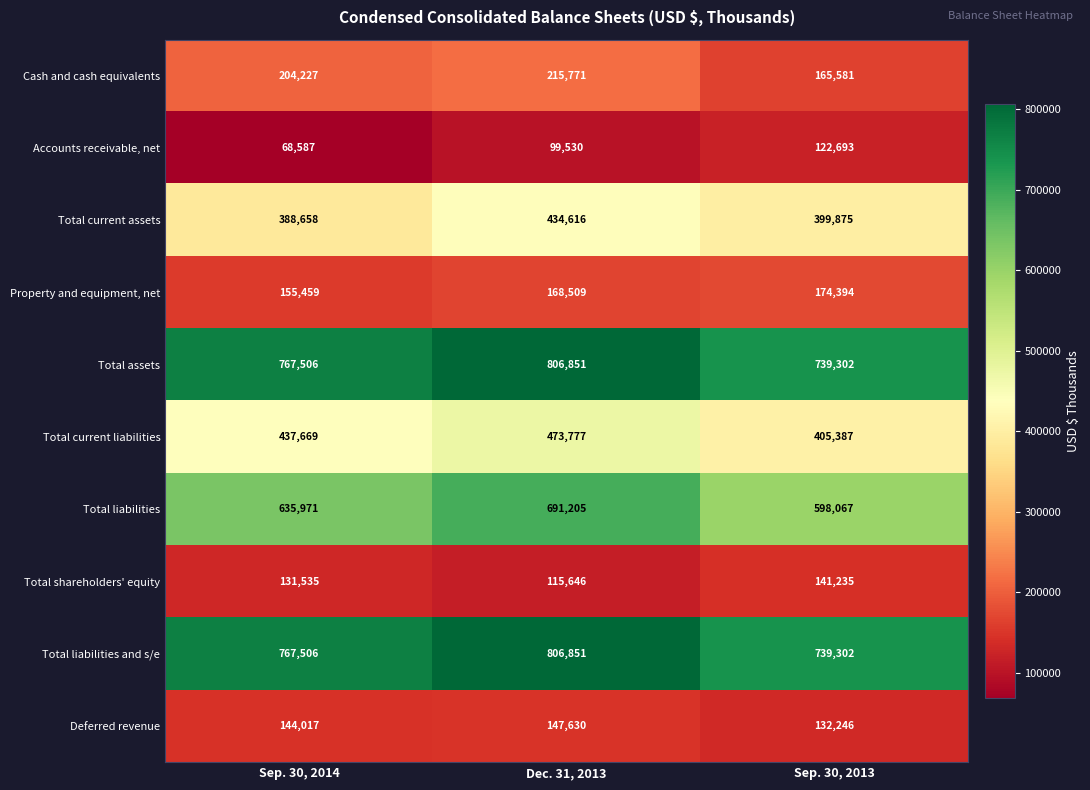

At which category is the sum across all series the highest?

Dec. 31, 2013